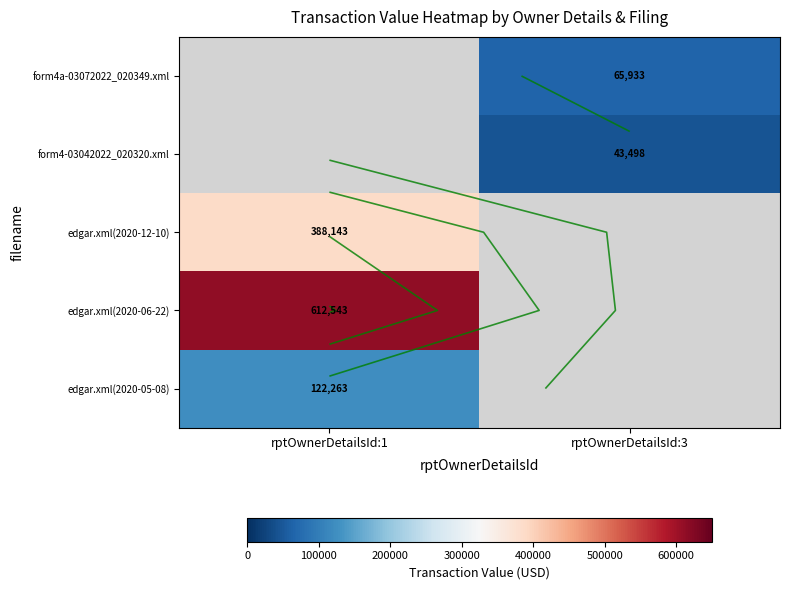

List the labels in order of edgar.xml(2020-05-08) value, largest first.

rptOwnerDetailsId:1, rptOwnerDetailsId:3